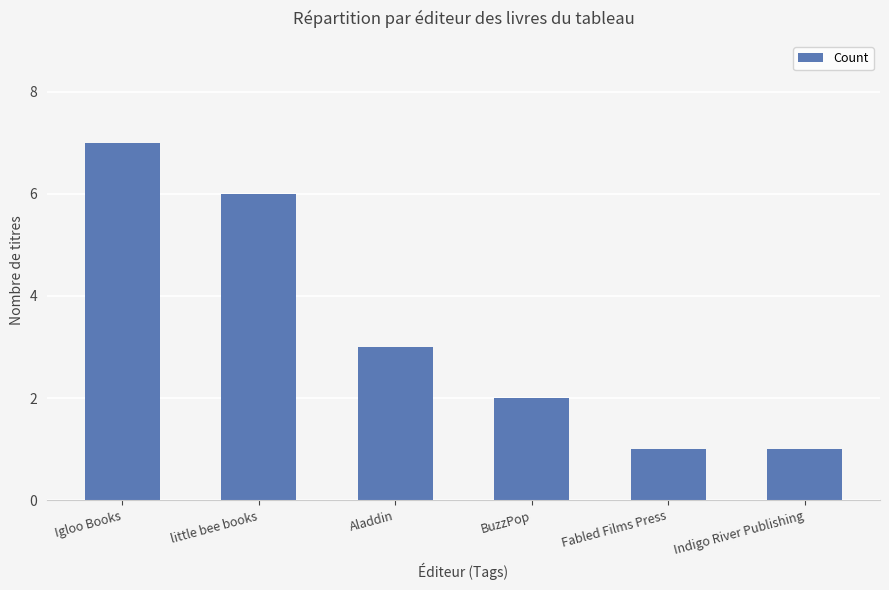

Reading left to right, what are all the values shown in this chart?

Igloo Books=7	little bee books=6	Aladdin=3	BuzzPop=2	Fabled Films Press=1	Indigo River Publishing=1